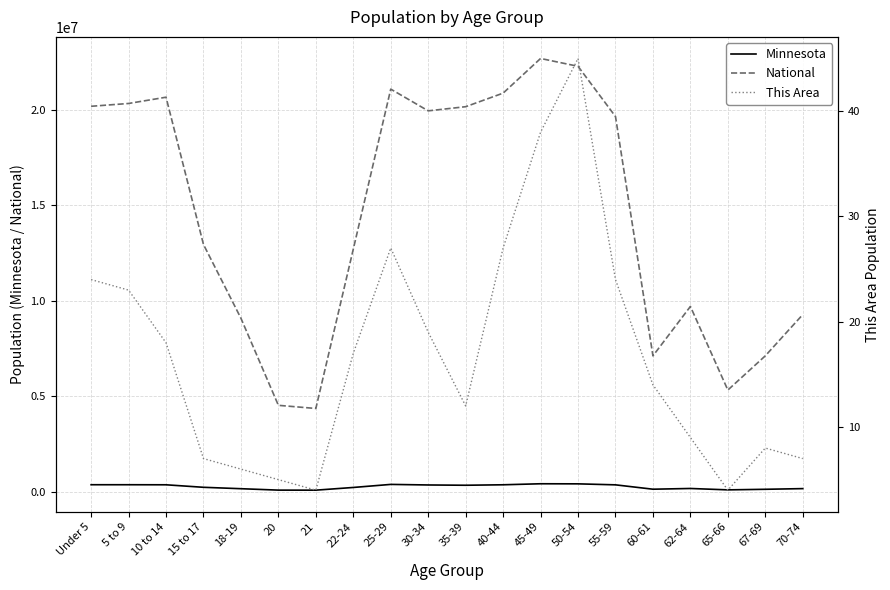

Which series has the largest range (max minus min)?

National